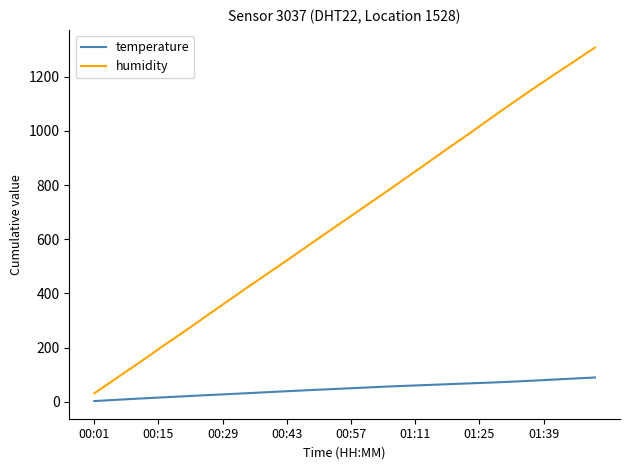

Which series has the largest total across all categories?

humidity